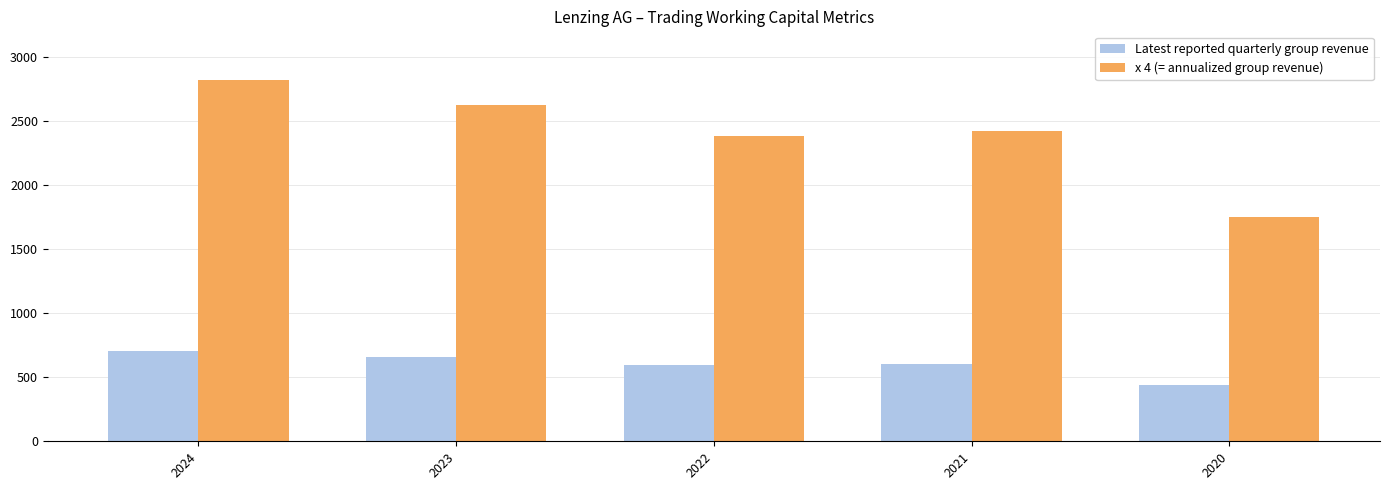

Count the number of categories in the chart.

5